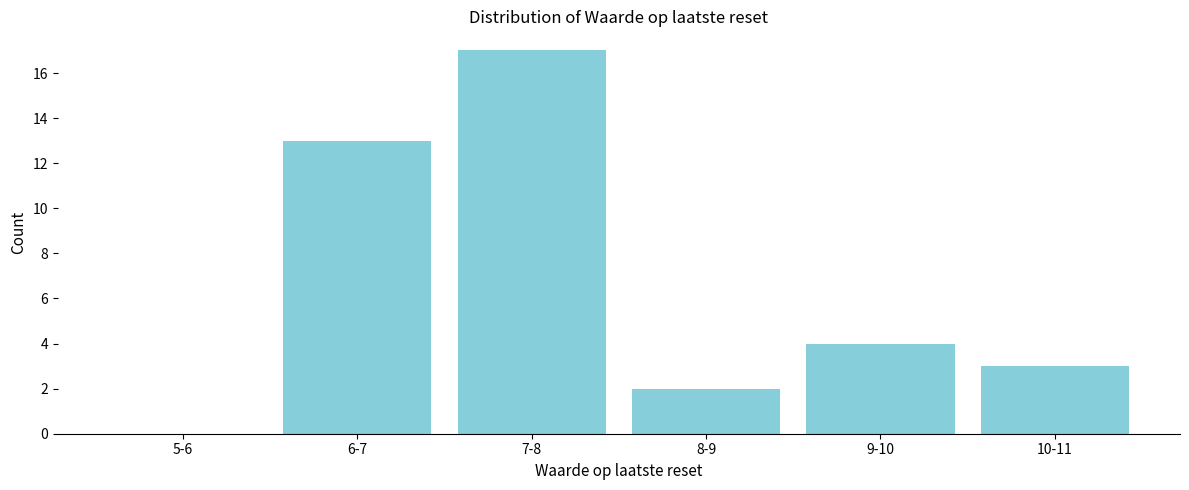

Reading right to left, extract all data points from this chart.

10-11=3	9-10=4	8-9=2	7-8=17	6-7=13	5-6=0